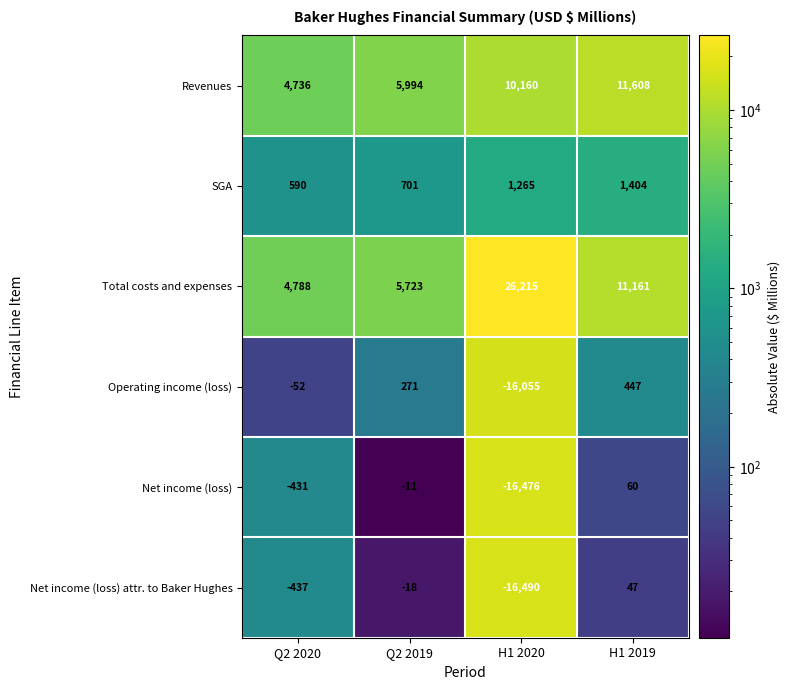

What is the sum of all Total costs and expenses values?

47887